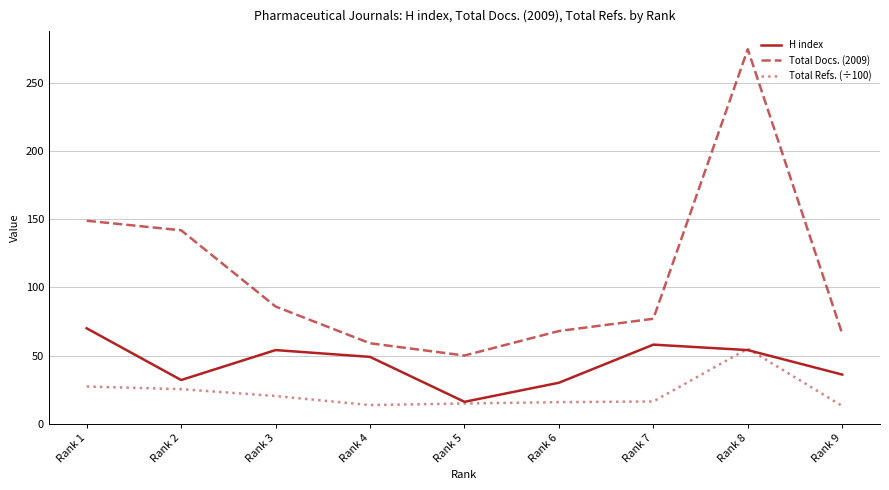

True or false: H index has a value of 54.0 at Rank 3.

True